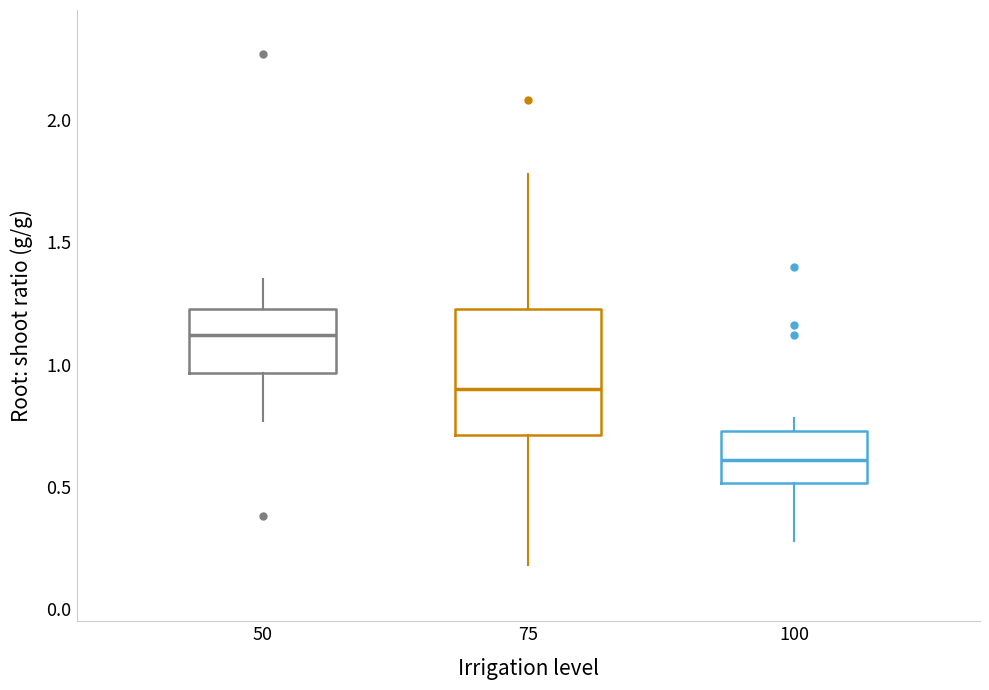

Reading left to right, read every box against the y-axis: the position of its median line, the range the box covers, and the ends of its whiskers. The values are not printed on the chart, so give them approximately, as read against the axis.

50: median 1.10, box 0.95 to 1.25, whiskers 0.75 to 1.35
75: median 0.90, box 0.70 to 1.25, whiskers 0.20 to 1.80
100: median 0.60, box 0.50 to 0.75, whiskers 0.30 to 0.80